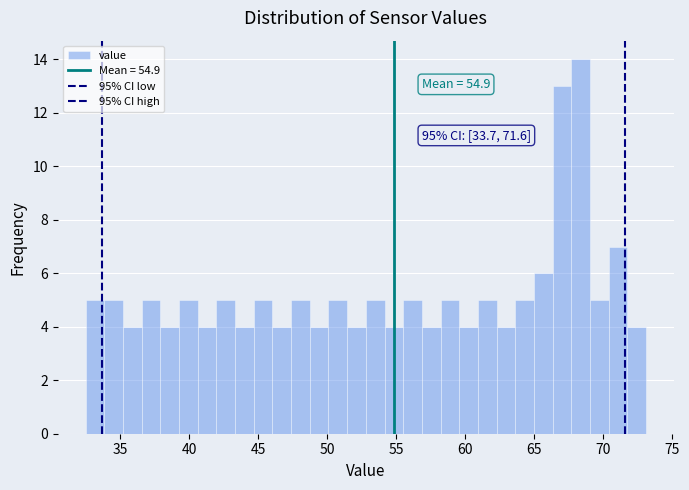

Around what value on the x-axis is the tallest bar? Give the approximate position of its centre, as read against the axis.

68.5